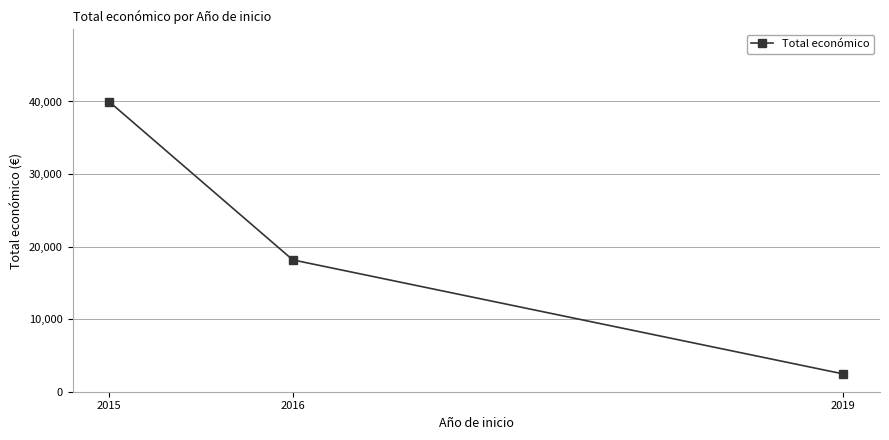

Between 2015 and 2019, which is larger?

2015